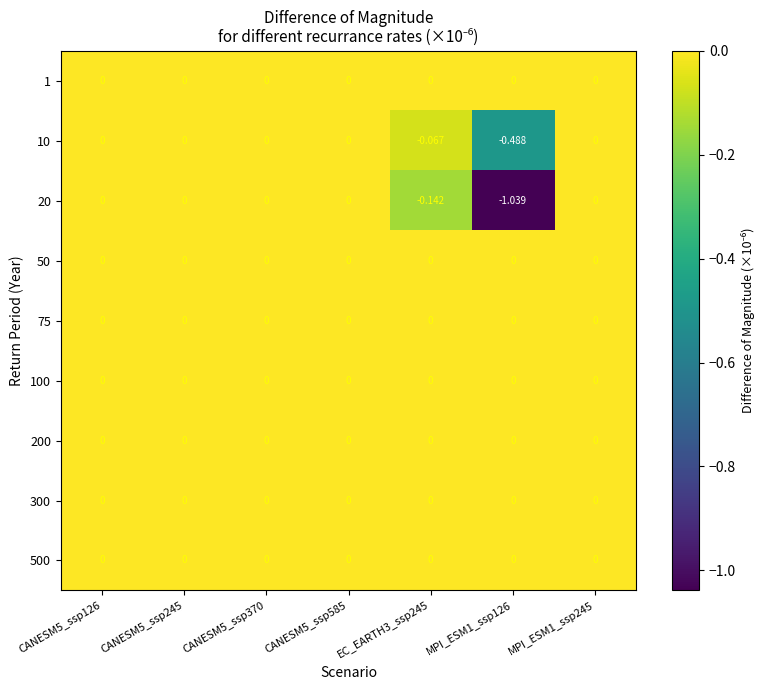

Count the number of data series in this chart.

9